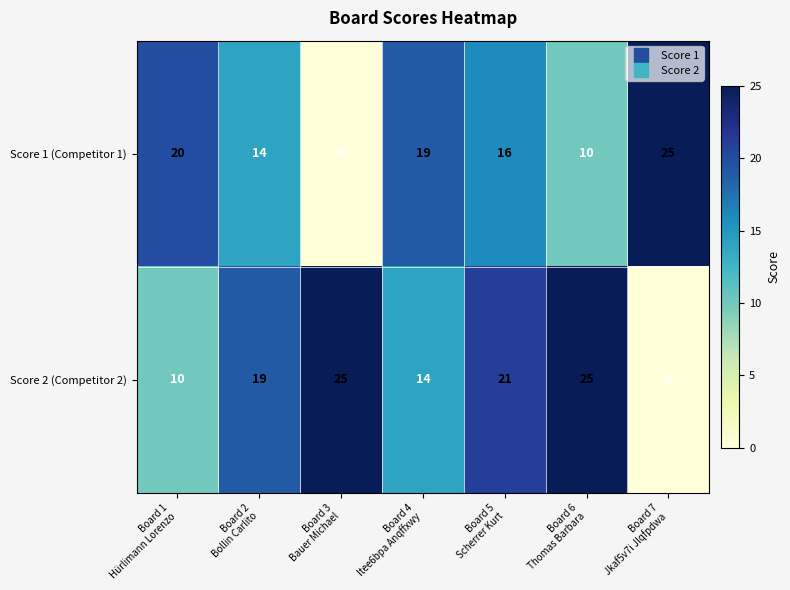

At which category is the sum across all series the highest?

Board 5
Scherrer Kurt